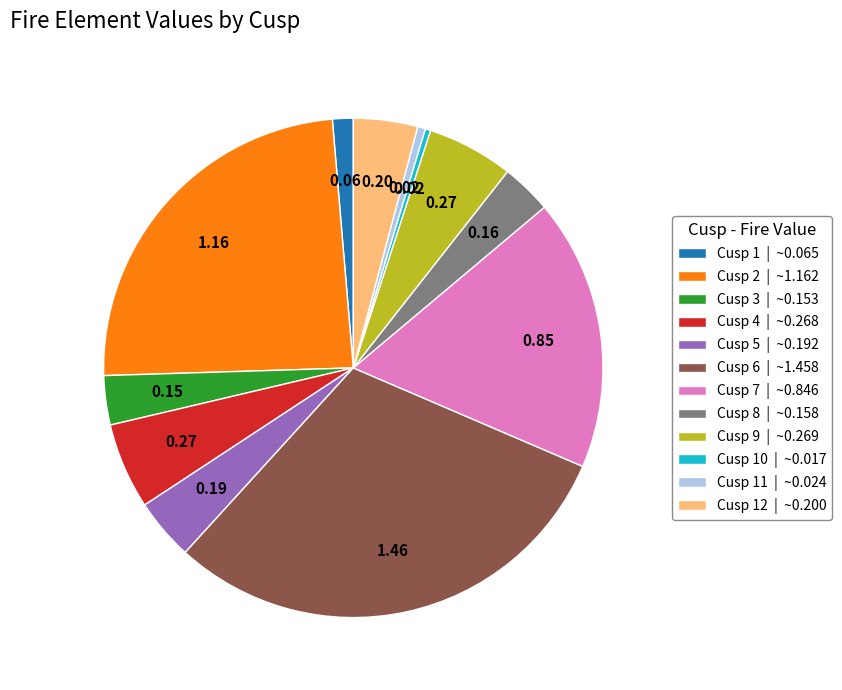

What is the largest slice in the pie chart?

Cusp 6 | ~1.458